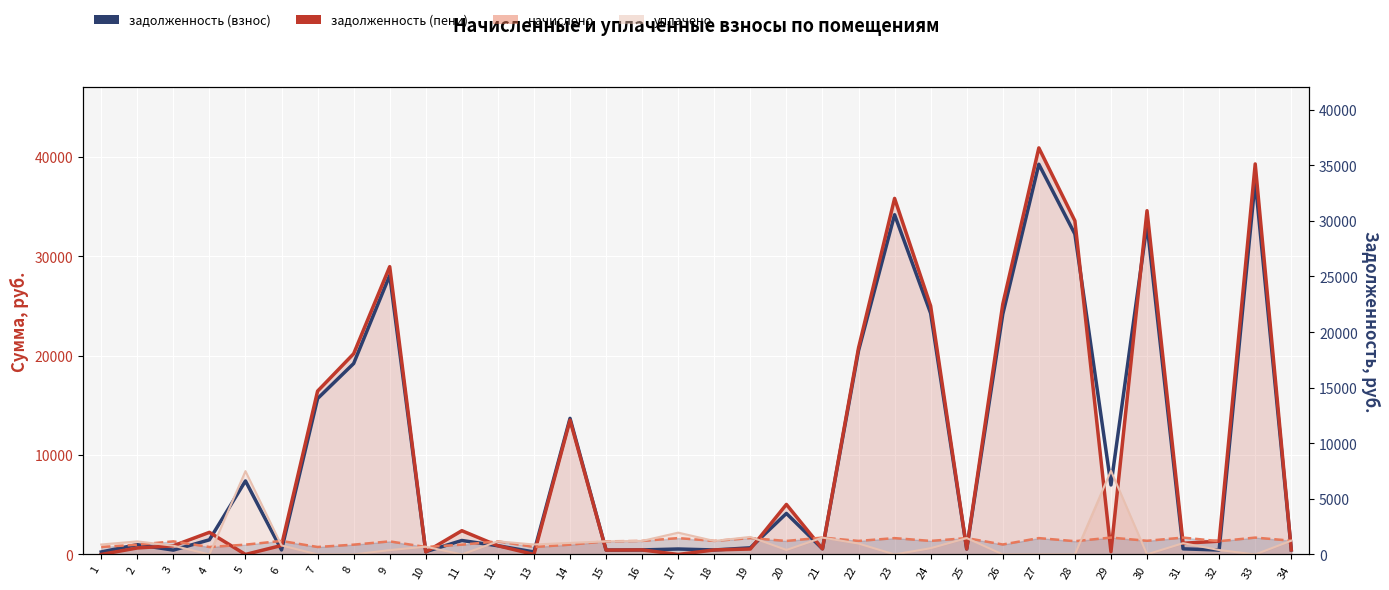

How many times do задолженность (пени) and начислено cross each other?

18